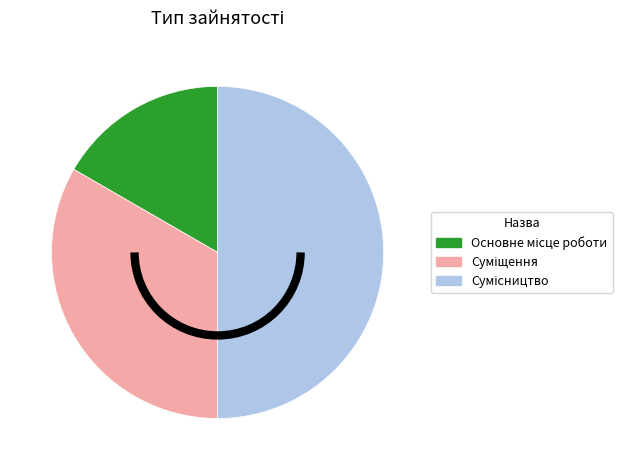

True or false: Основне місце роботи accounts for 23% of the total.

False